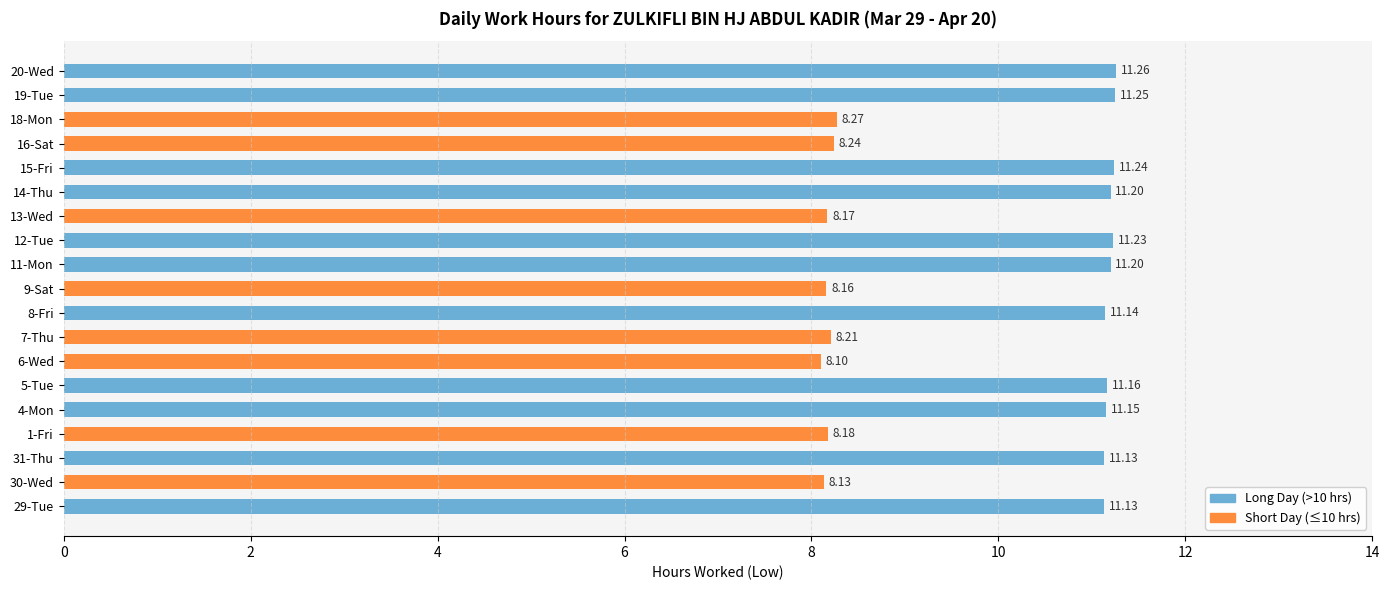

What is the ratio of the value at 9-Sat to the value at 18-Mon?

1.0